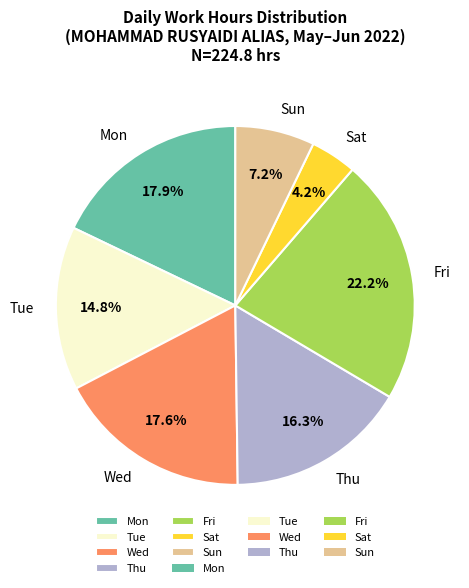

Which category has the biggest portion of the pie?

Fri